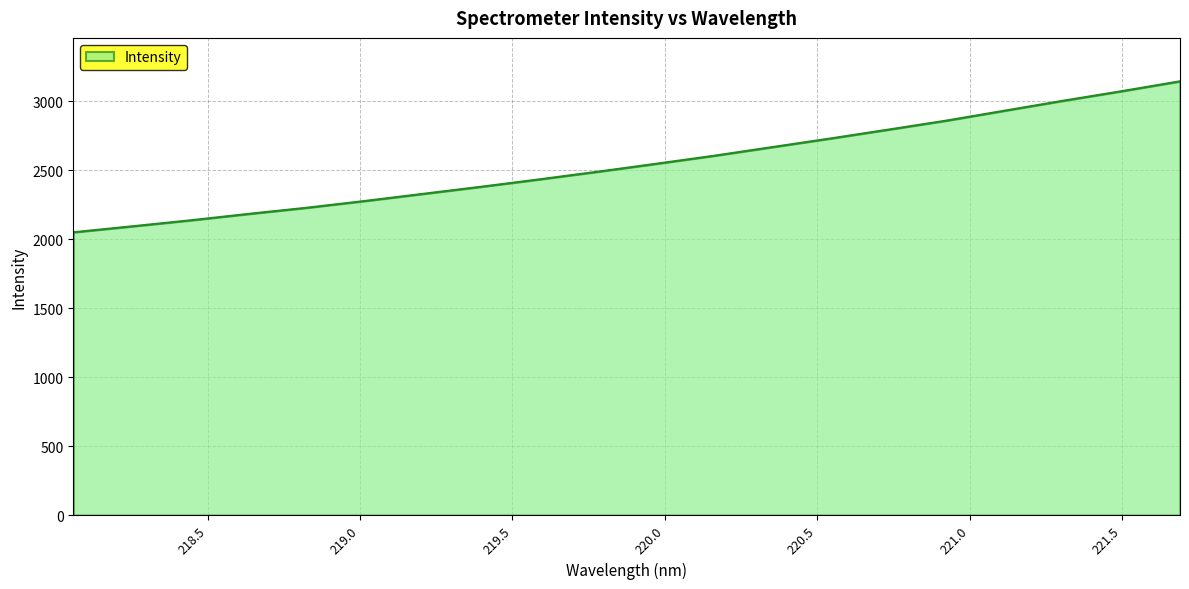

What is the difference between the maximum and minimum values?

1095.1